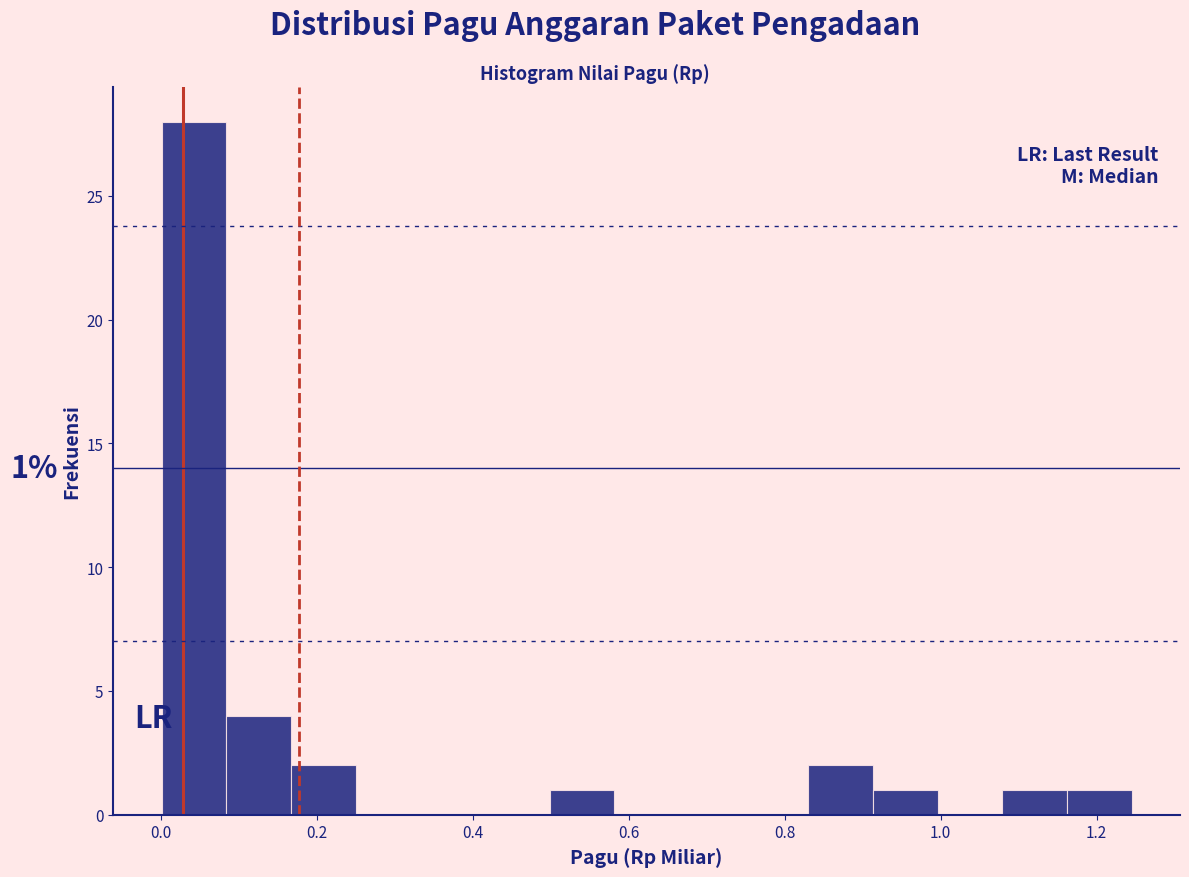

Over which range of the x-axis is the bar tallest?

0.00 to 0.08